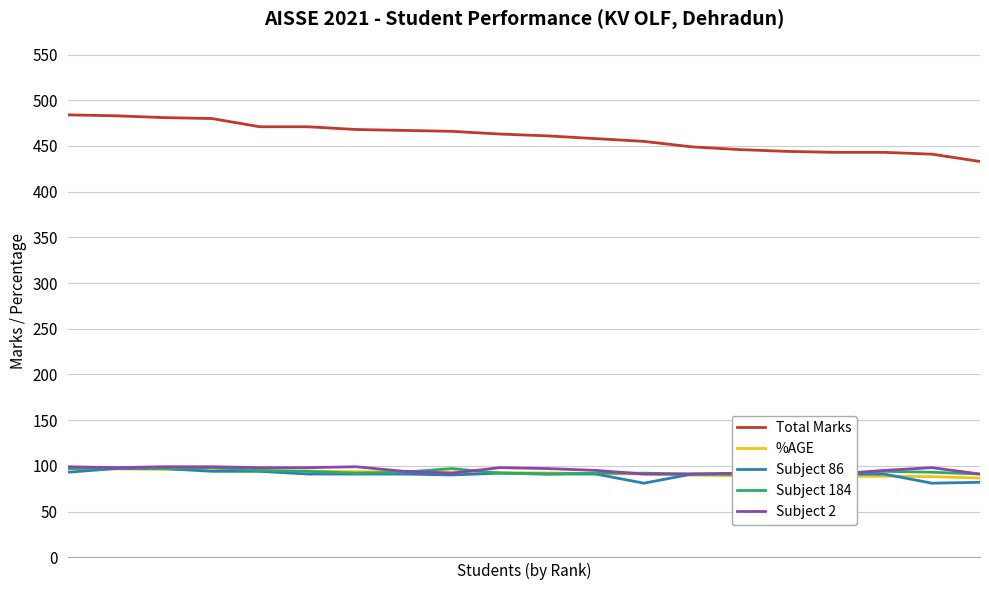

What is the minimum value for Total Marks?

433.0